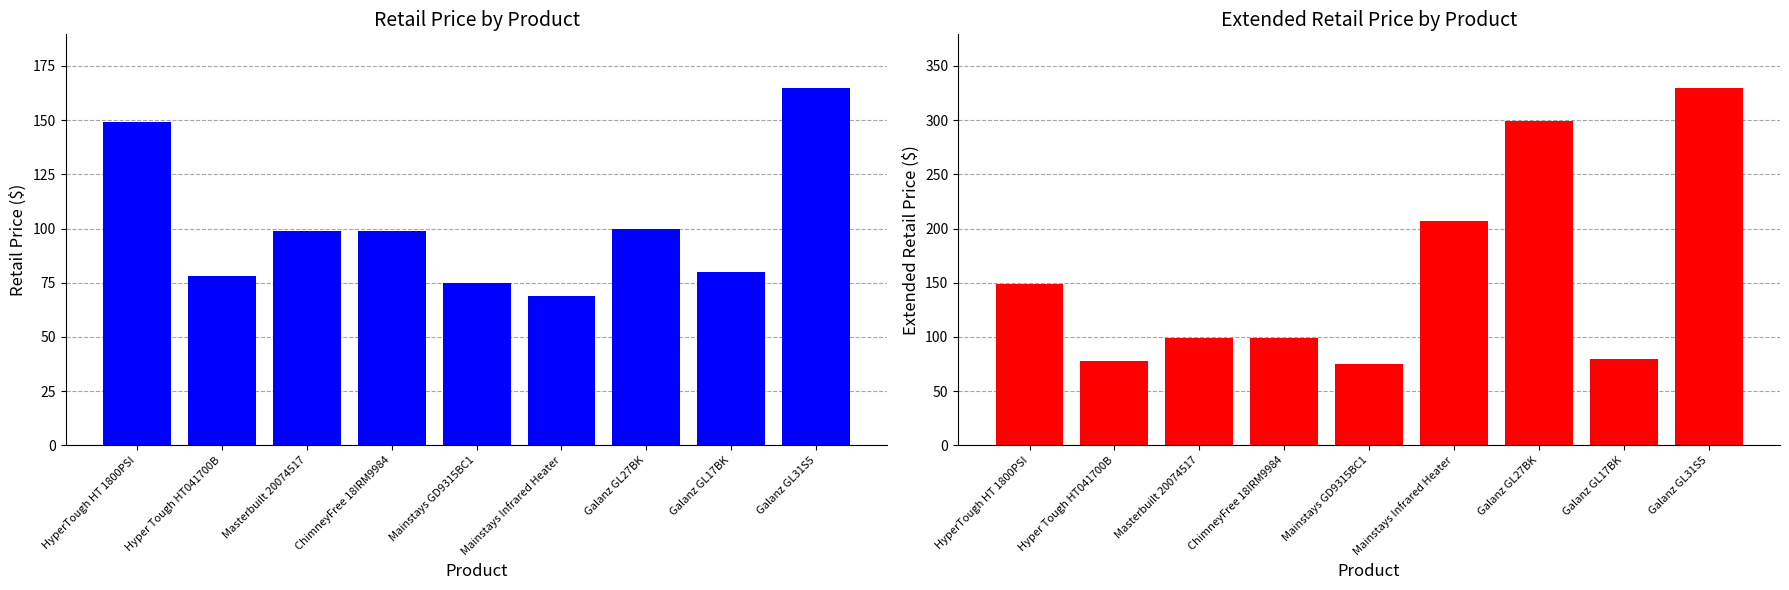

At how many categories does at least one series exceed 89?

6